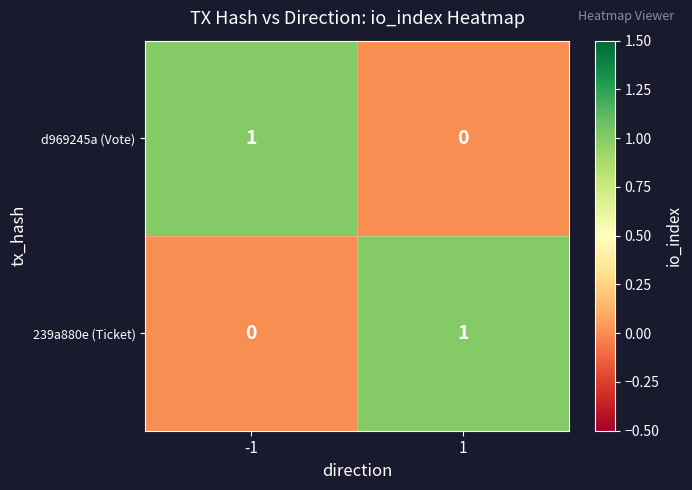

Reading left to right, list all the values displayed in this chart.

d969245a (Vote): 1	0
239a880e (Ticket): 0	1